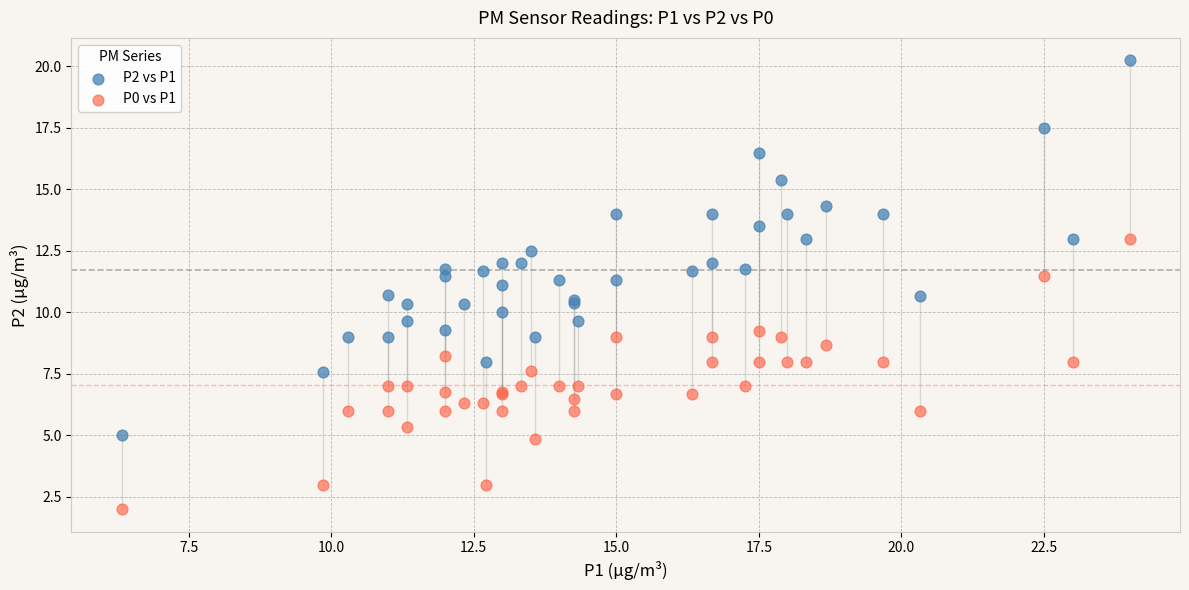

Which series has the widest spread of Y values?

P2 vs P1